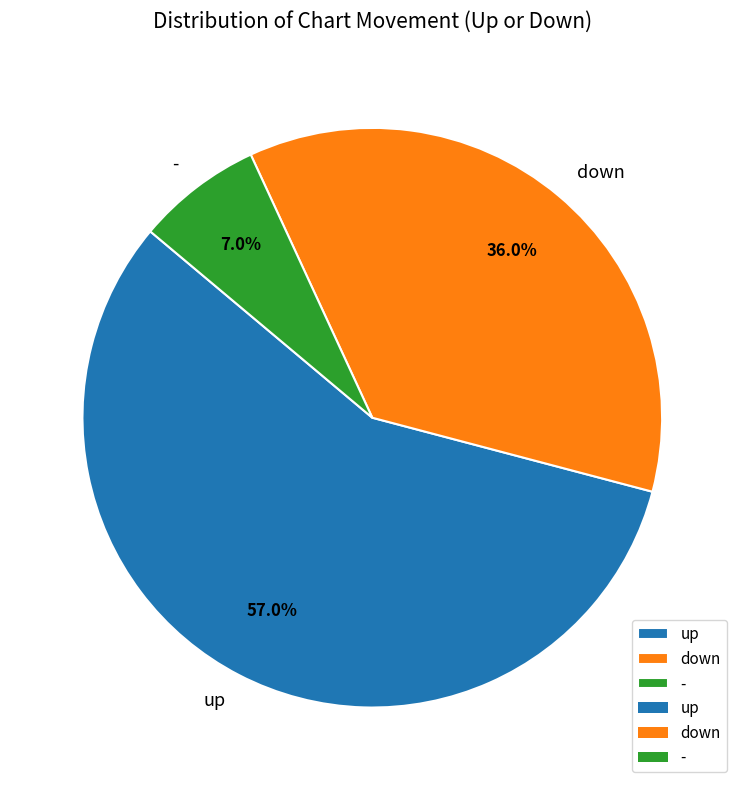

What is the smallest slice in the pie chart?

-